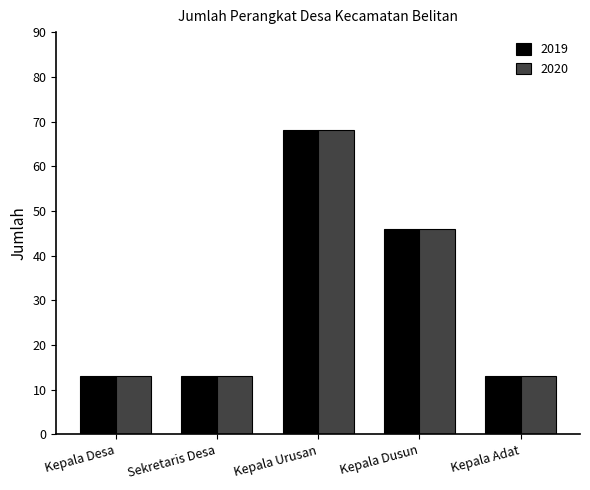

What is the difference between the 2019 values at Kepala Dusun and Kepala Desa?

33